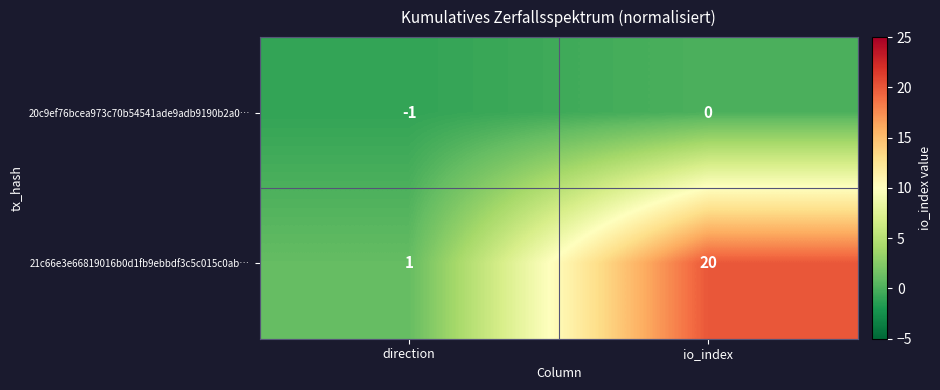

List the series in order of their peak value, highest first.

21c66e3e66819016b0d1fb9ebbdf3c5c015c0ab…, 20c9ef76bcea973c70b54541ade9adb9190b2a0…